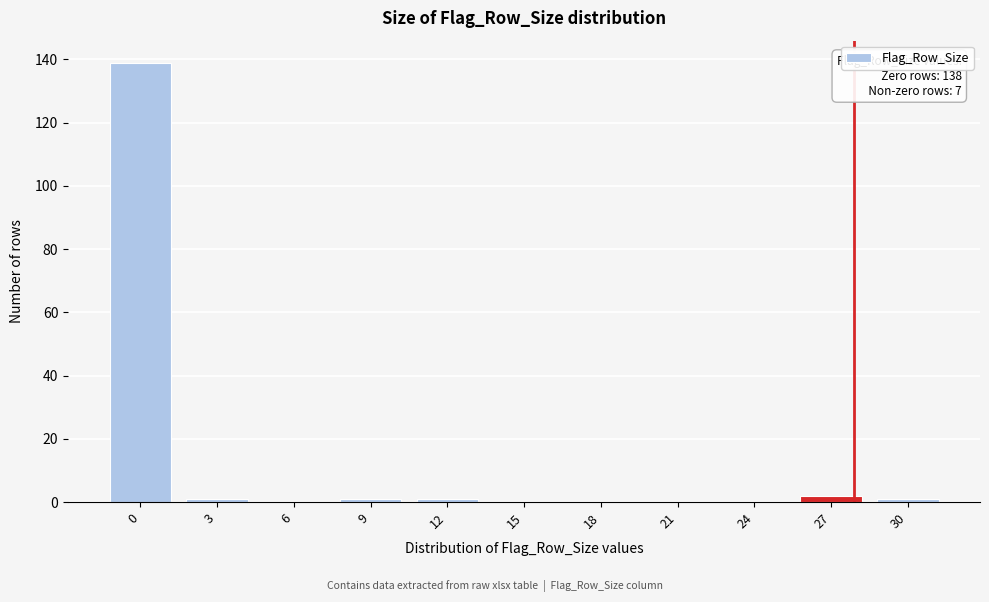

Reading right to left, what are all the values shown in this chart?

30=1	27=2	24=0	21=0	18=0	15=0	12=1	9=1	6=0	3=1	0=139